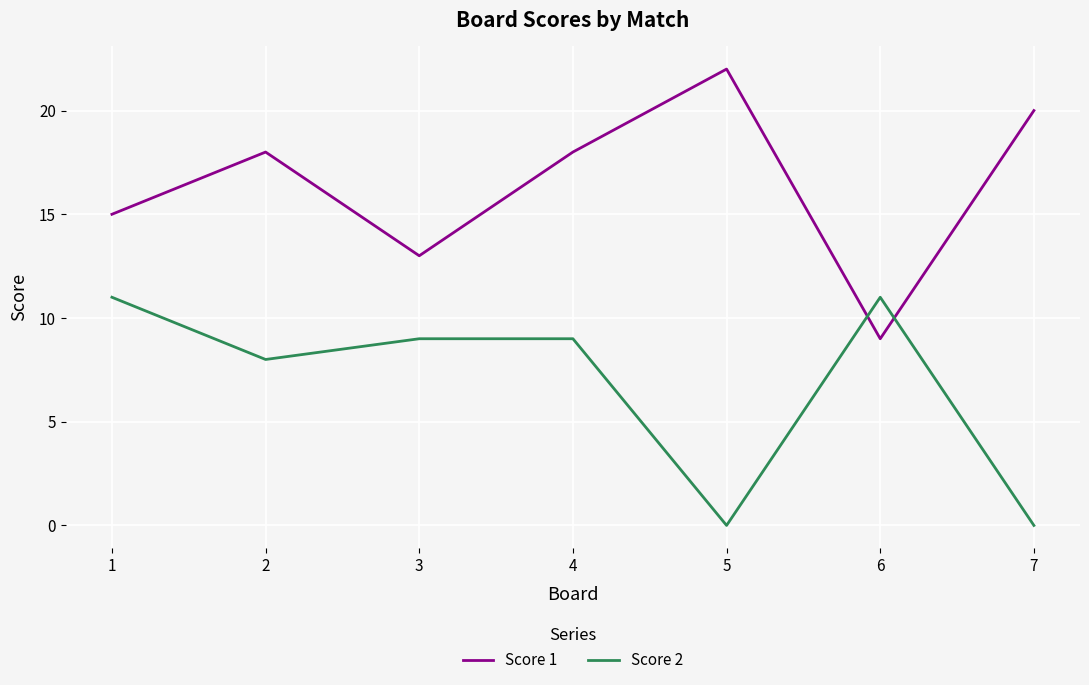

Reading right to left, list all the values displayed in this chart.

Score 1: 20	9	22	18	13	18	15
Score 2: 0	11	0	9	9	8	11